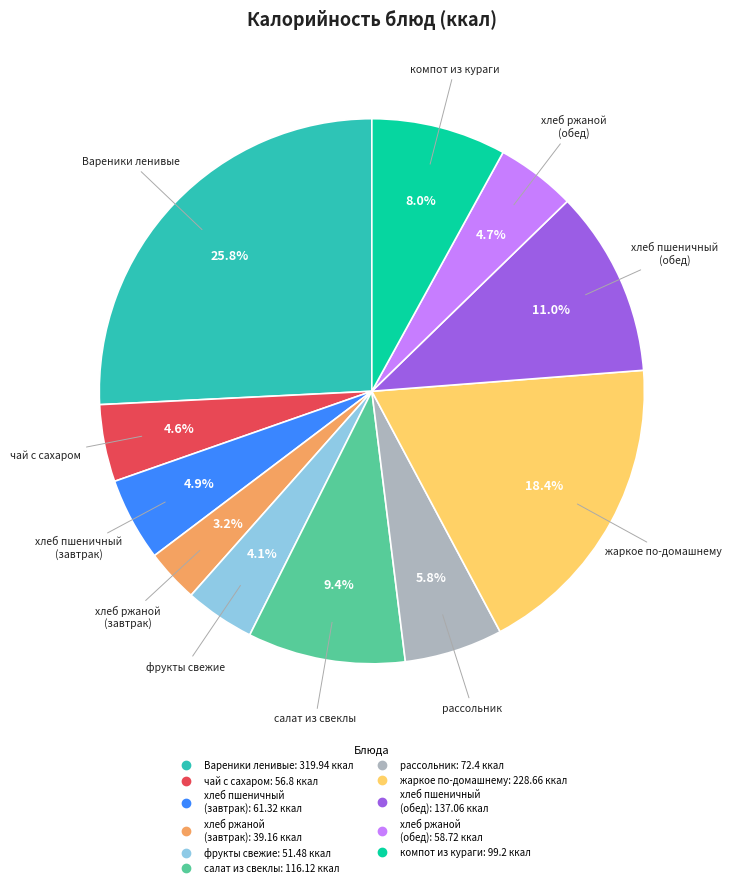

How many segments does this pie chart have?

11